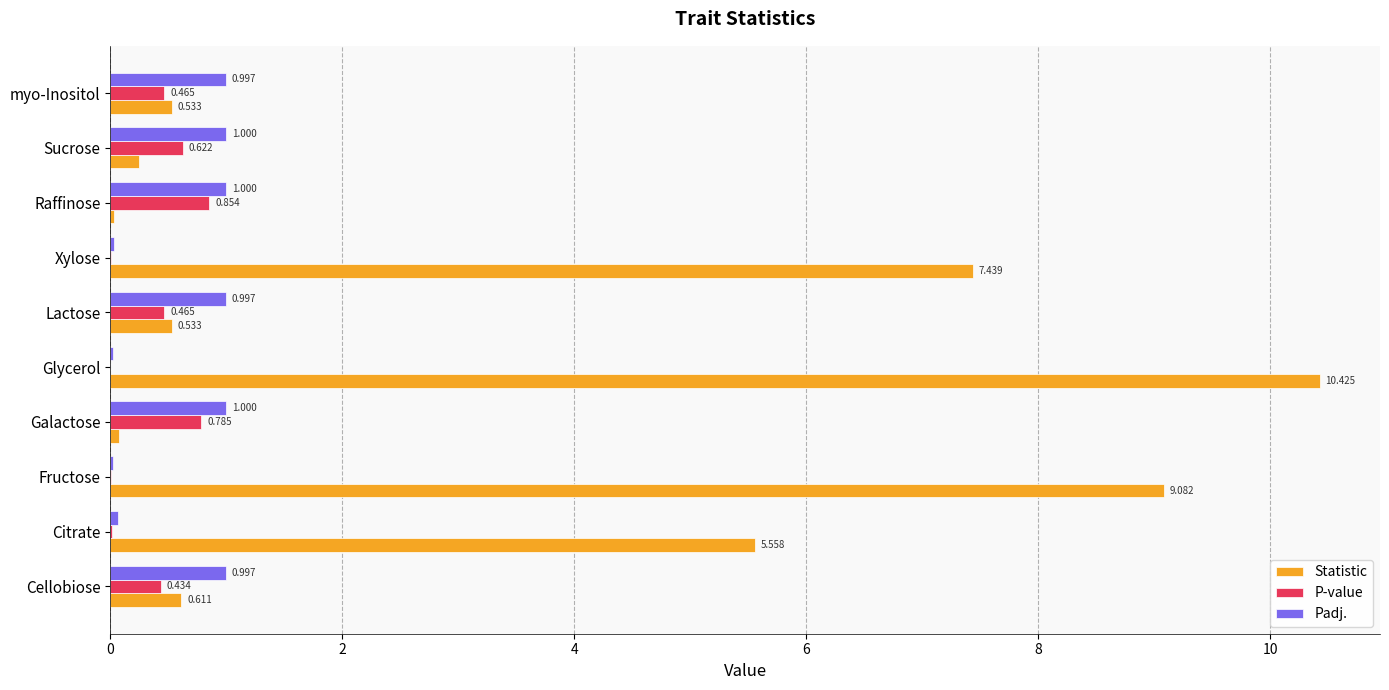

Which series has the widest spread of values?

Statistic